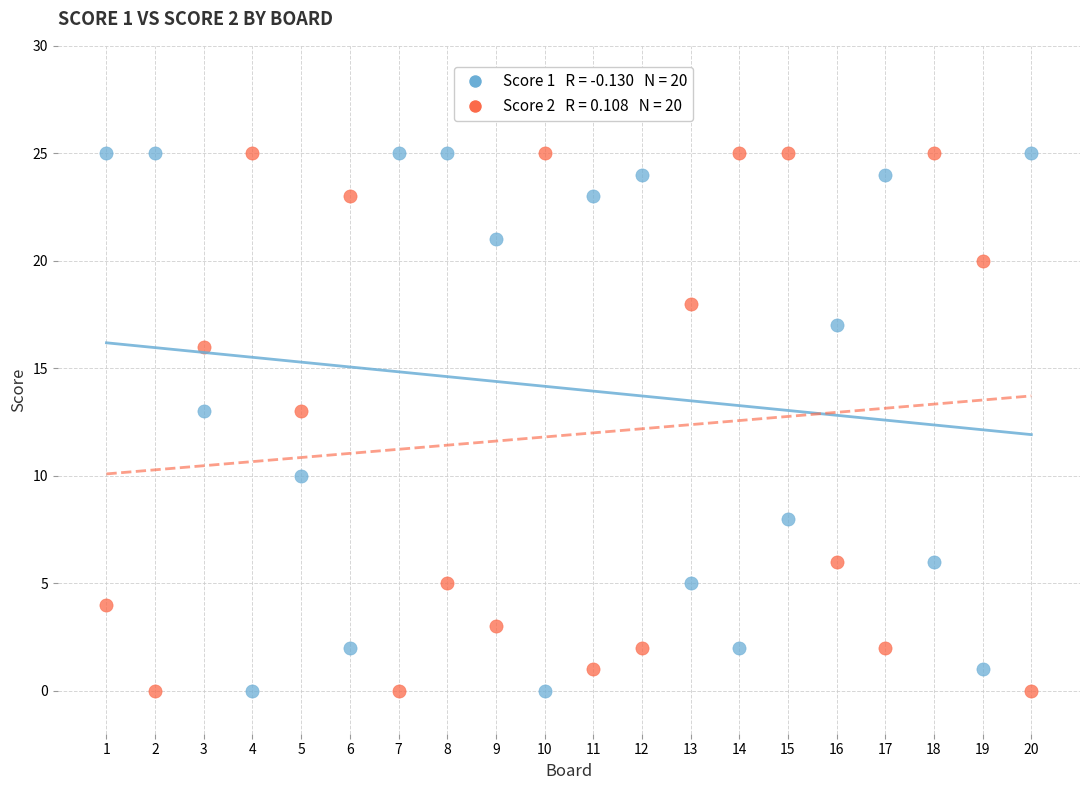

Across all data points, what is the range of Y values (max minus min)?

25